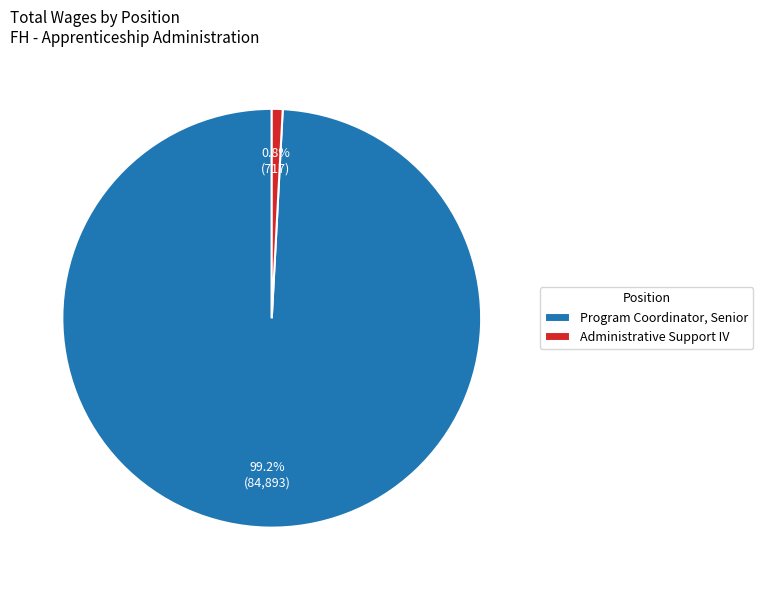

Approximately how many times larger is the value at Program Coordinator, Senior compared to Administrative Support IV?

118.4